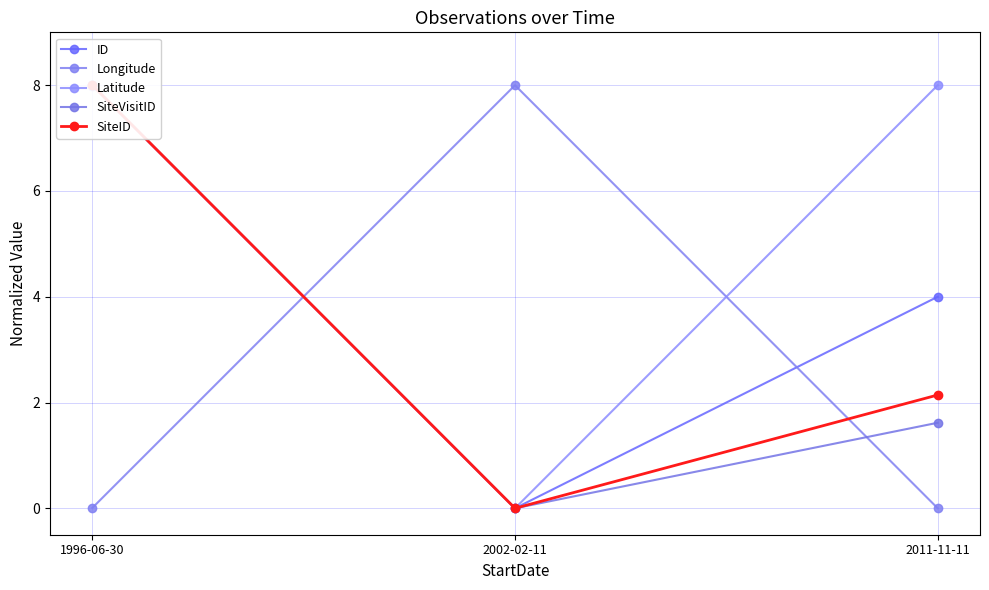

What is the total value across all series at 1996-06-30?

32.0